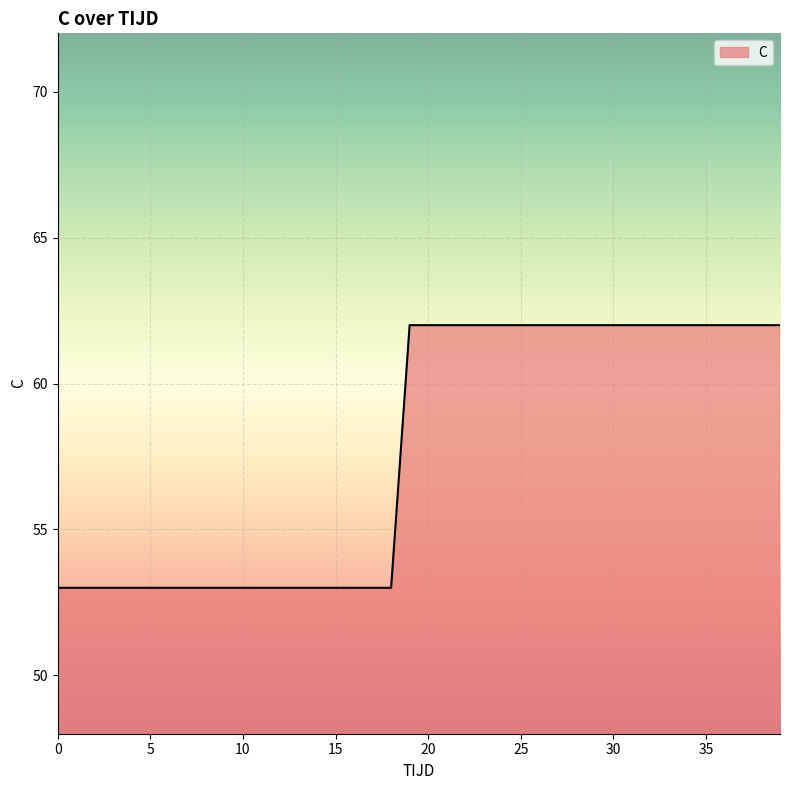

What is the difference between the maximum and minimum values?

9